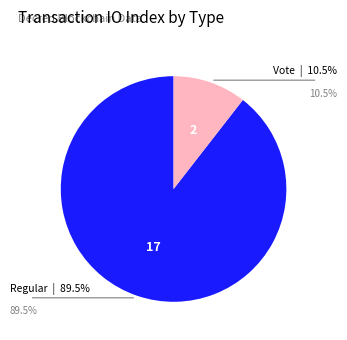

Is there any slice that represents more than half of the pie?

Yes